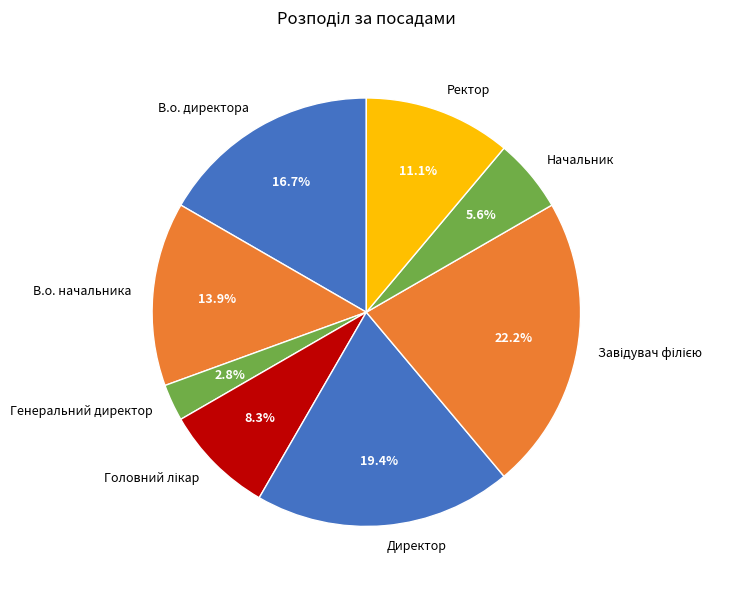

How many slices are in this pie chart?

8